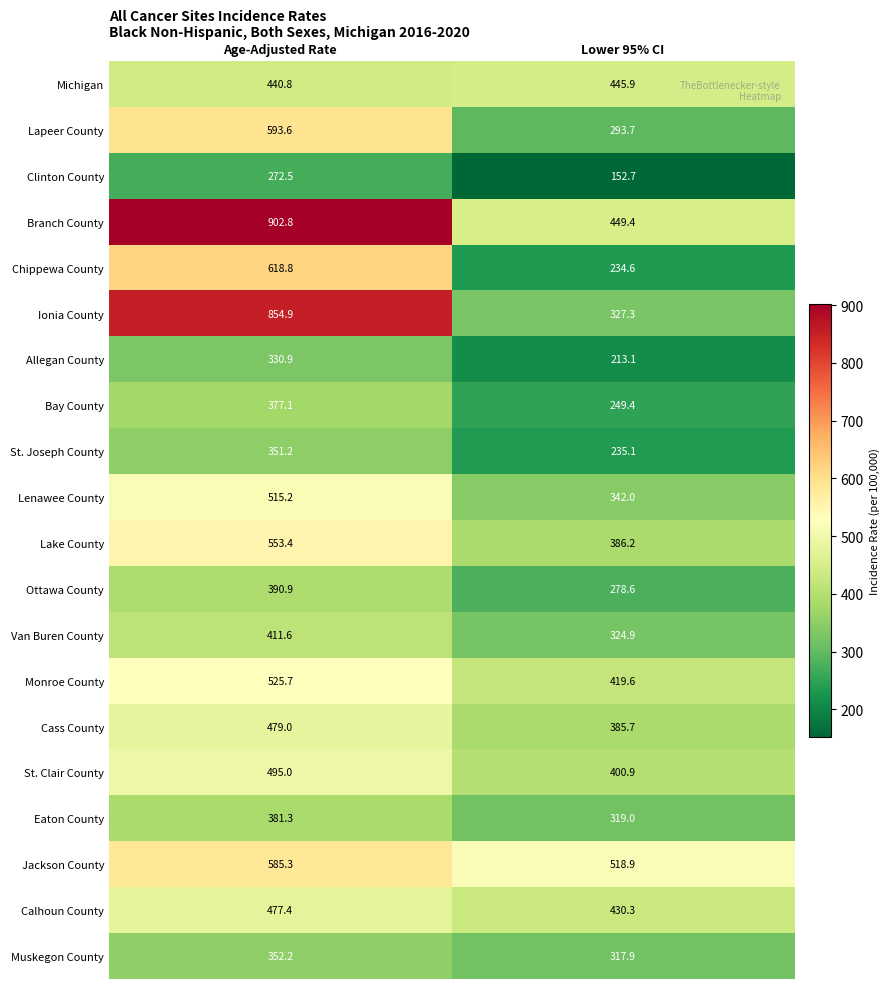

The value of Lake County at Lower 95% CI is 549.6. True or false?

False